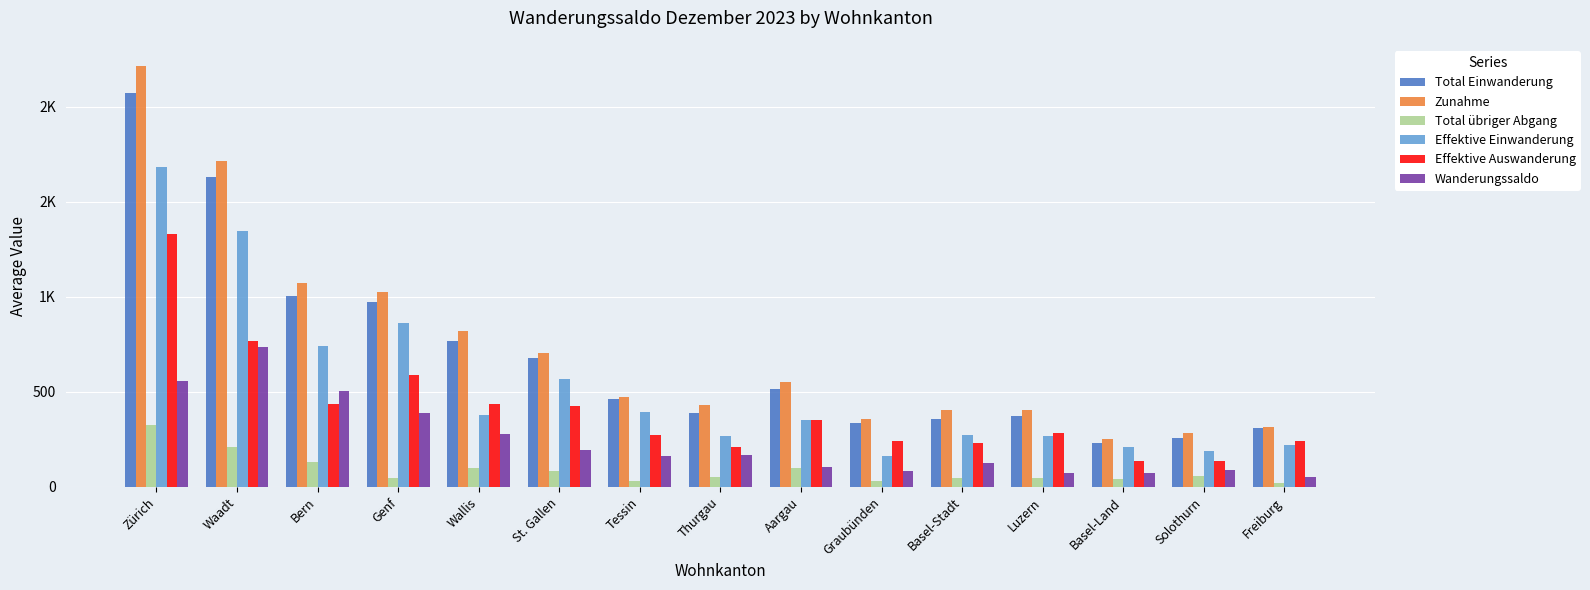

What position from the left is Waadt?

2